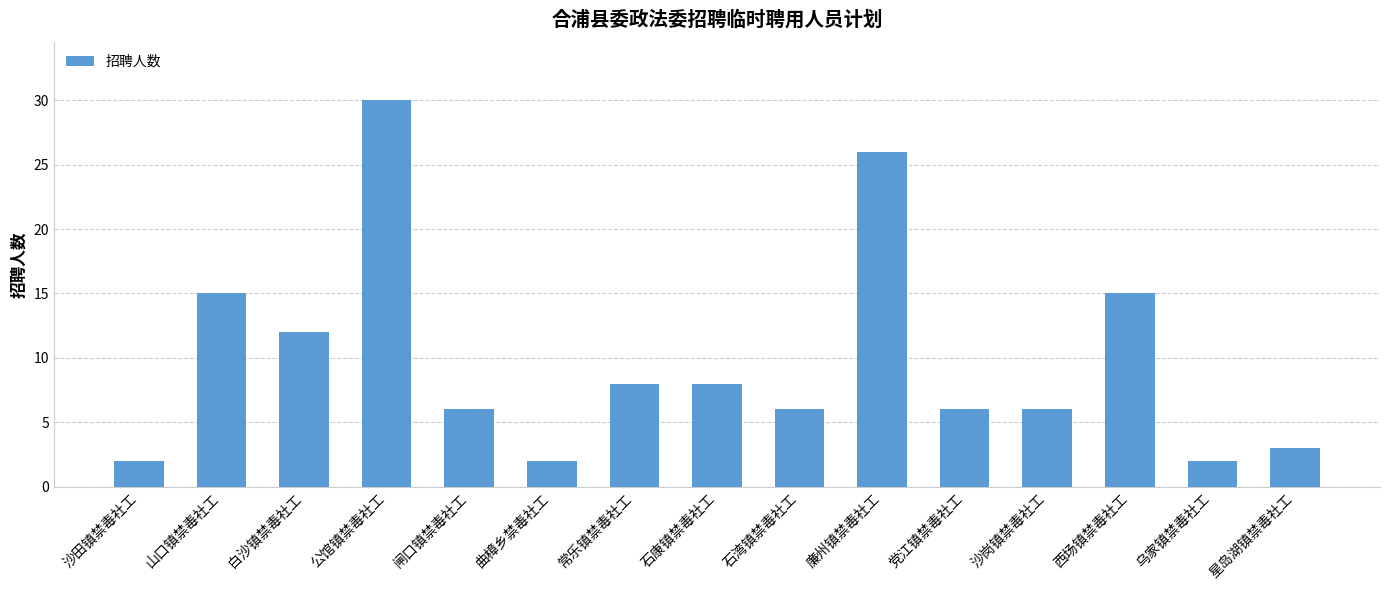

Is it true that the value at 西场镇禁毒社工 is 15?

True